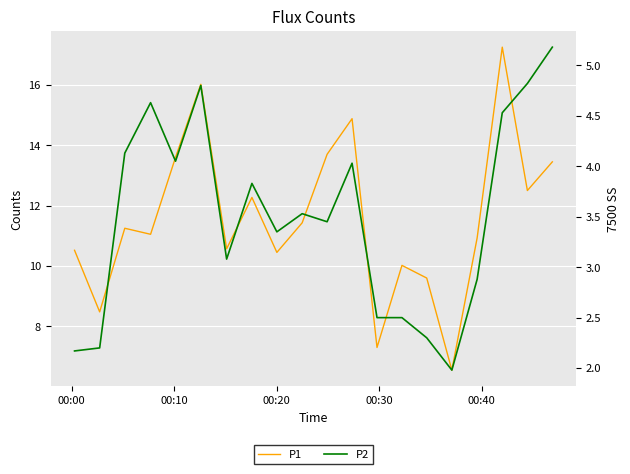

In P1, how many points are lower than both neighbors (excluding endpoints)?

7